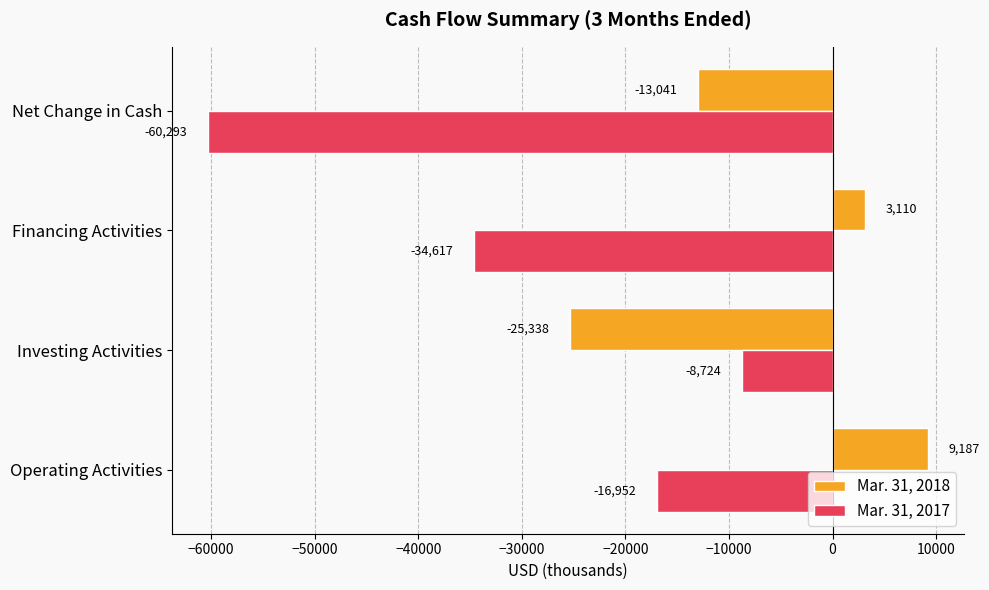

What is the average value of the Mar. 31, 2018 series?

-6520